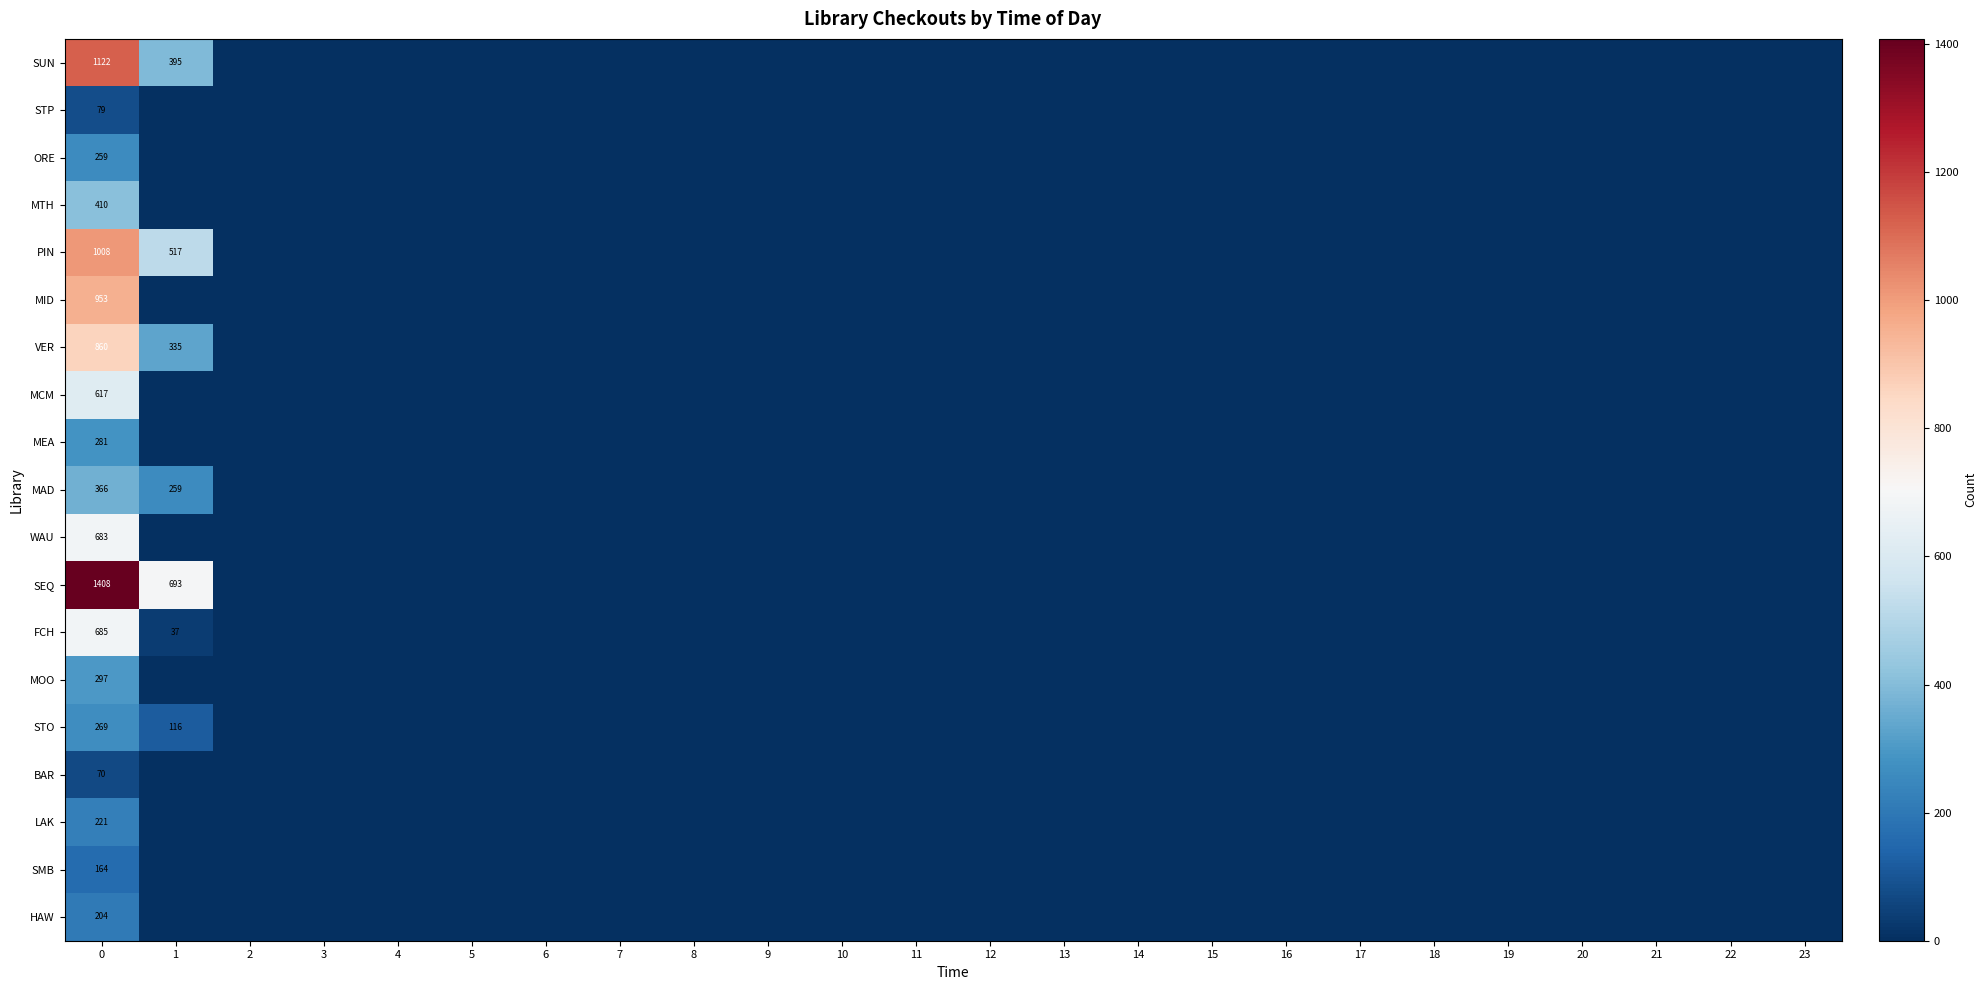

Rank the series at 5 from highest to lowest value.

SUN, STP, ORE, MTH, PIN, MID, VER, MCM, MEA, MAD, WAU, SEQ, FCH, MOO, STO, BAR, LAK, SMB, HAW